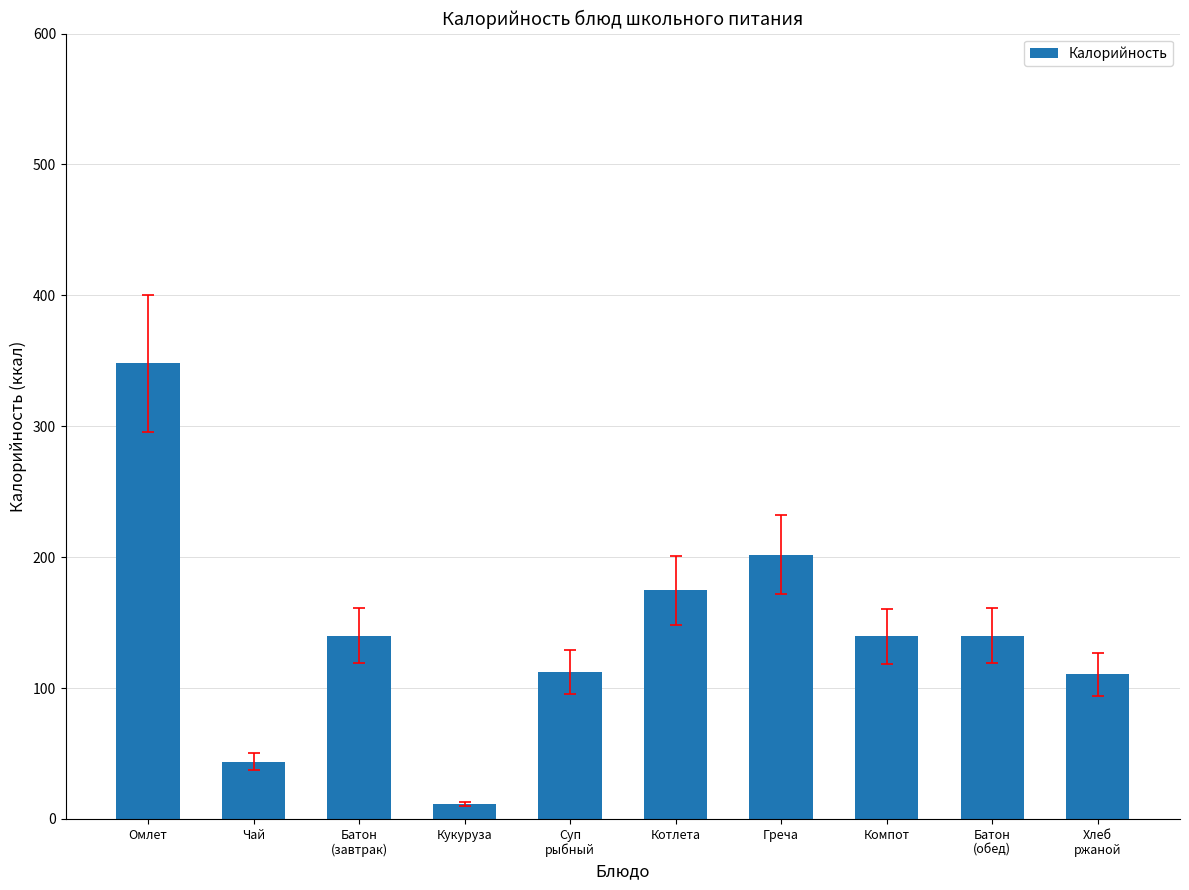

Is it true that the value at Греча is 202.0?

True